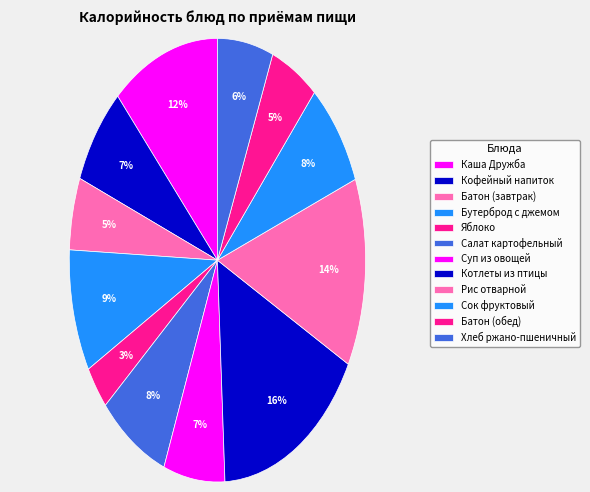

To the nearest percent, what portion does Батон (обед) represent?

5%